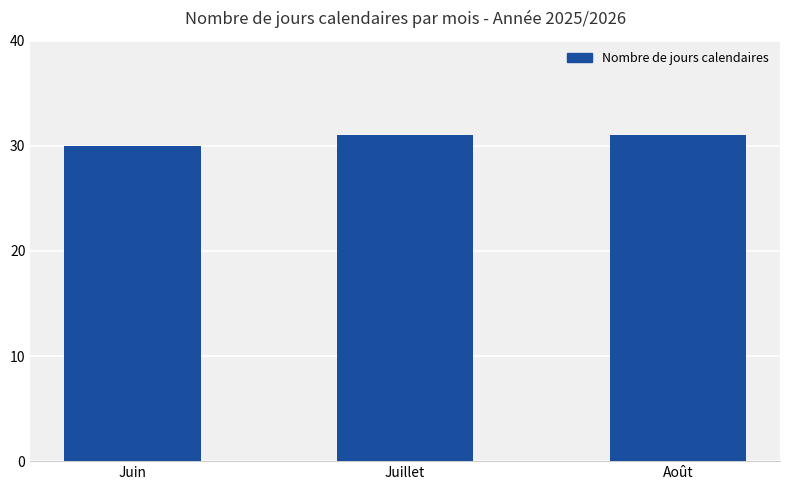

What is the change in value from Juin to Juillet?

+1